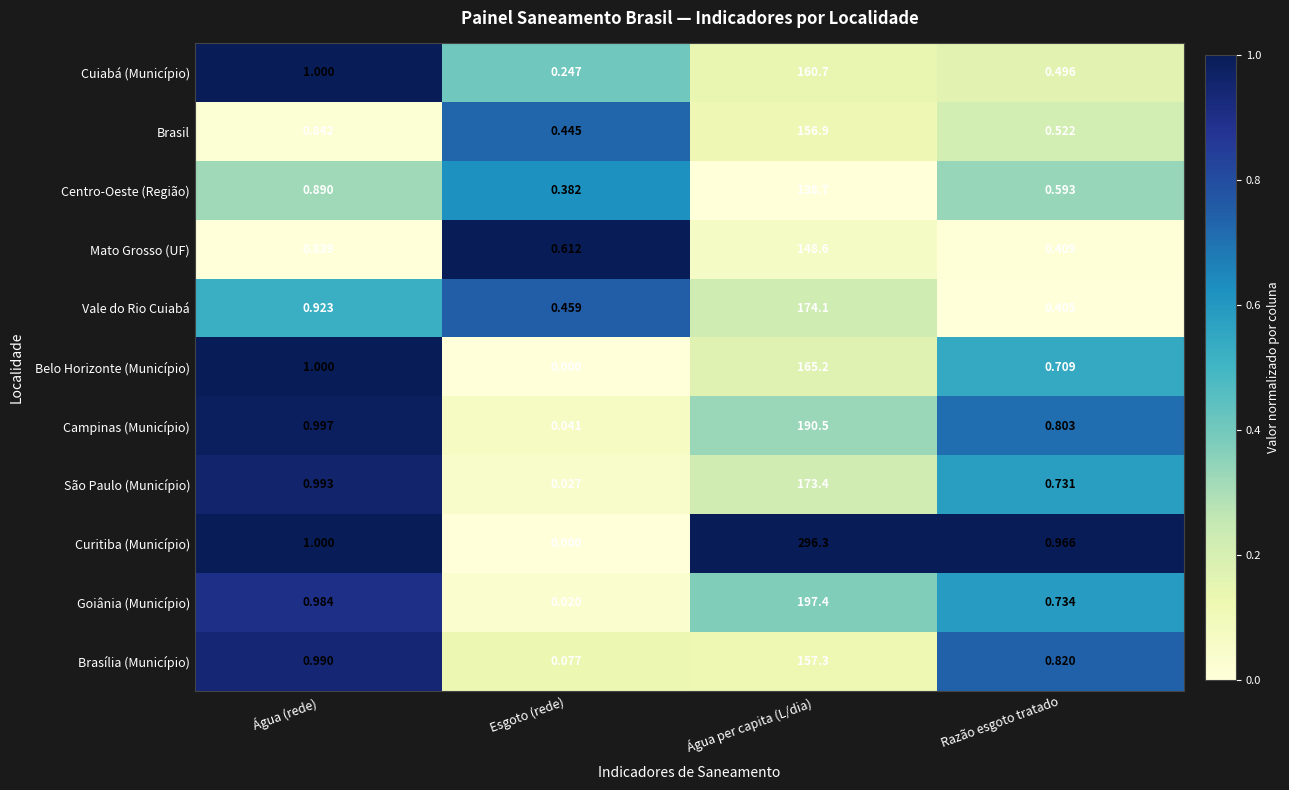

Which series has the largest range (max minus min)?

Curitiba (Município)